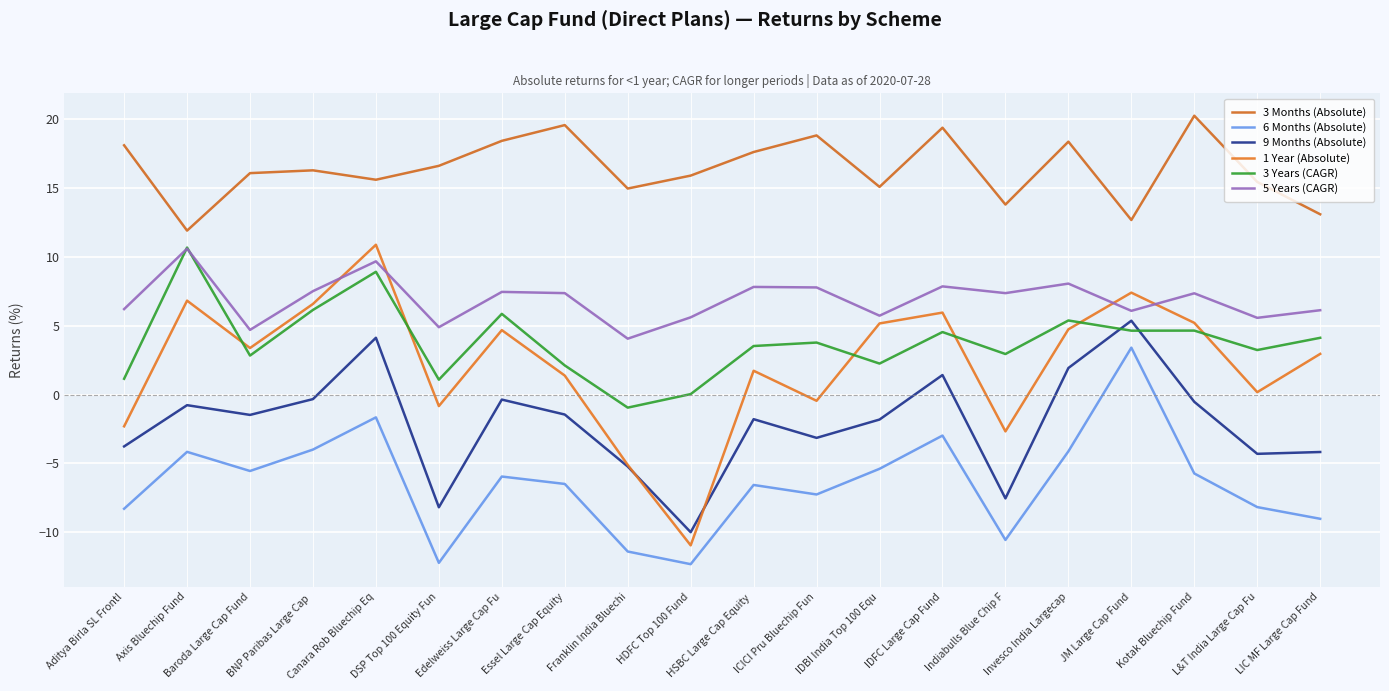

Which category has the highest value across all series?

Kotak Bluechip Fund